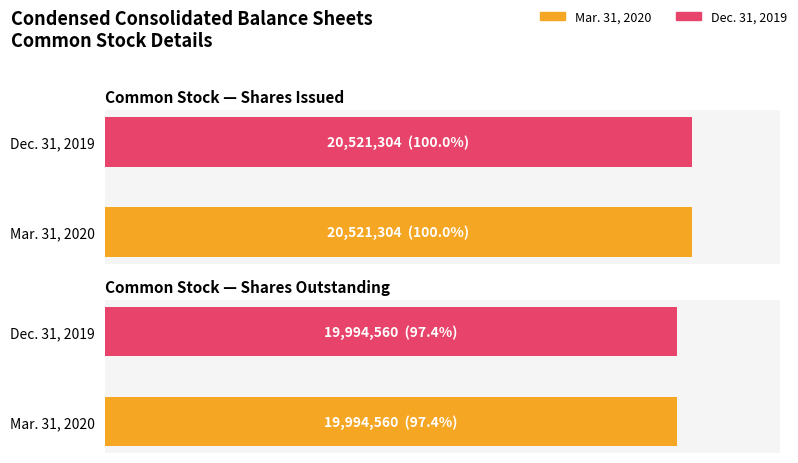

Which series has the largest range (max minus min)?

Mar. 31, 2020